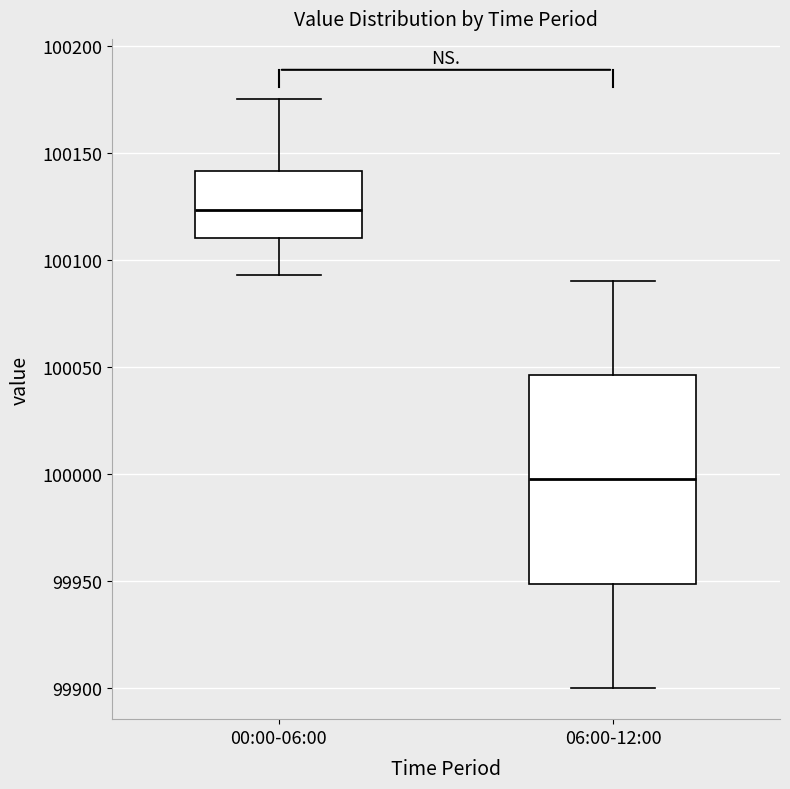

Reading left to right, read every box against the y-axis: the position of its median line, the range the box covers, and the ends of its whiskers. The values are not printed on the chart, so give them approximately, as read against the axis.

00:00-06:00: median 100125, box 100110 to 100140, whiskers 100095 to 100175
06:00-12:00: median 100000, box 99950 to 100045, whiskers 99900 to 100090